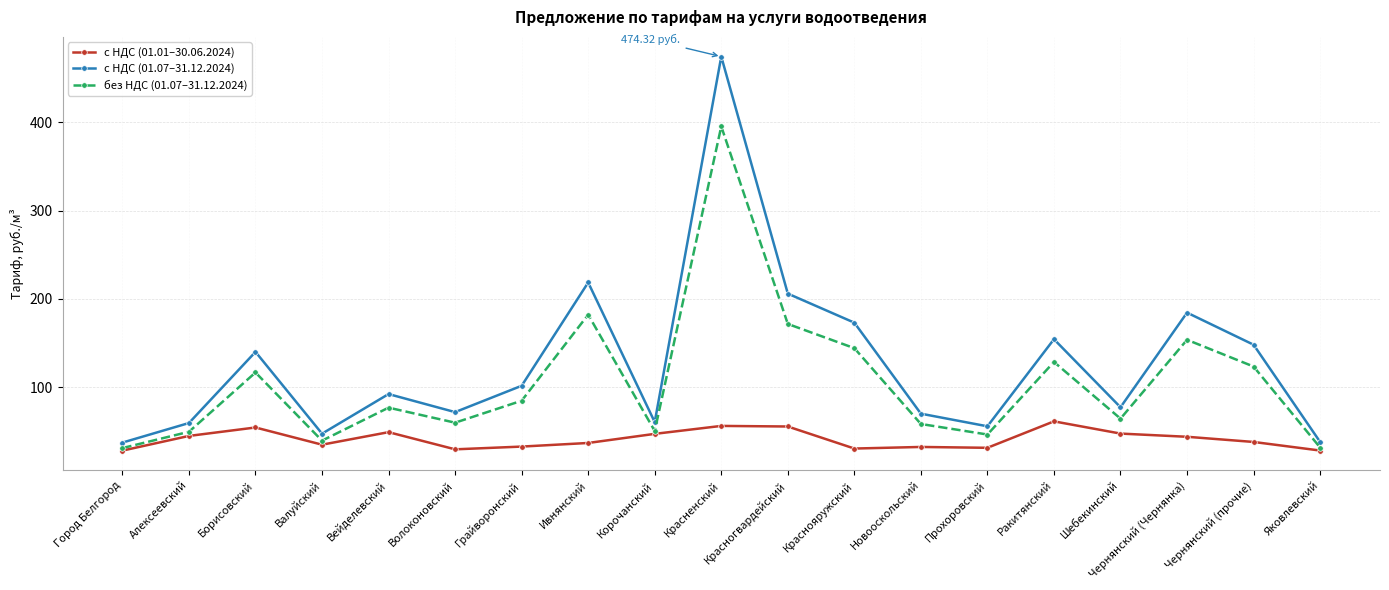

Where is the first local maximum for с НДС (01.01–30.06.2024)?

Борисовский